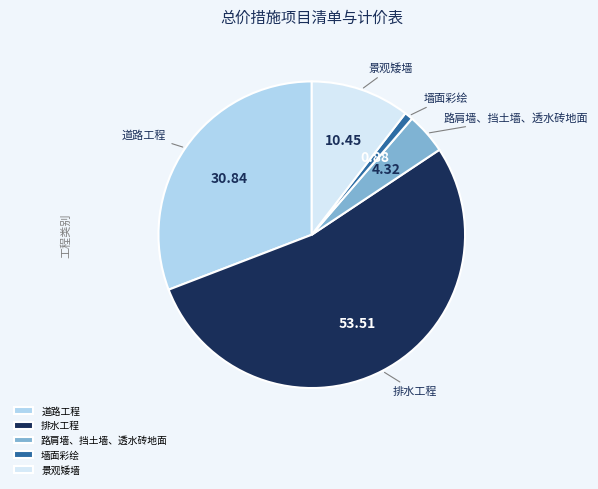

The 排水工程 slice represents 54% of the pie. True or false?

True